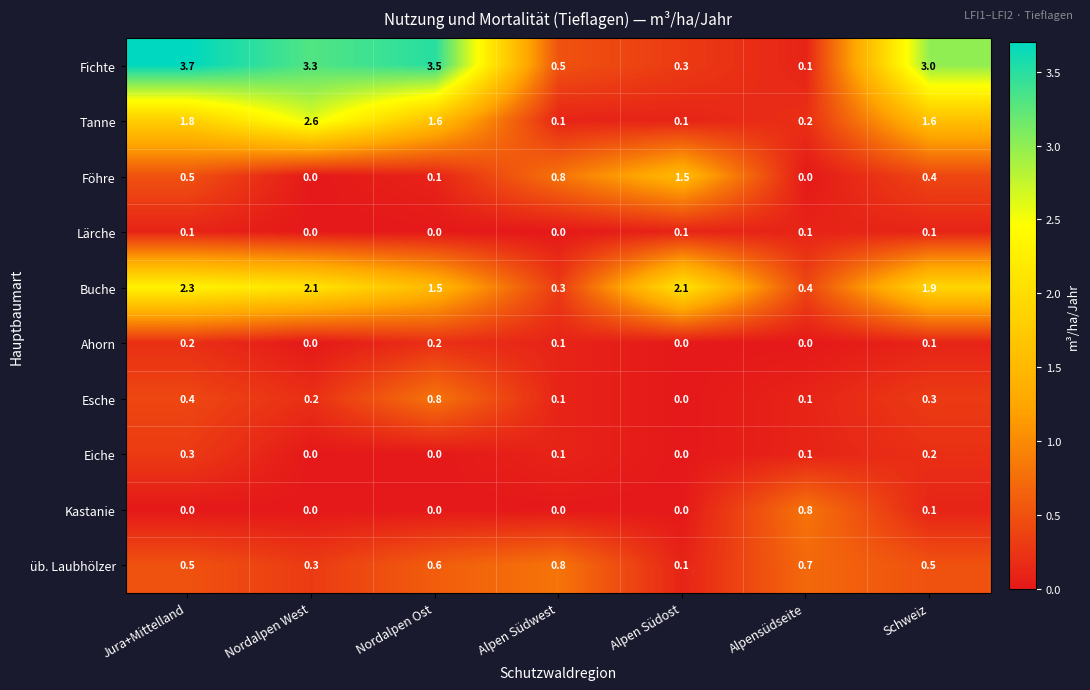

Which series has the widest spread of values?

Fichte